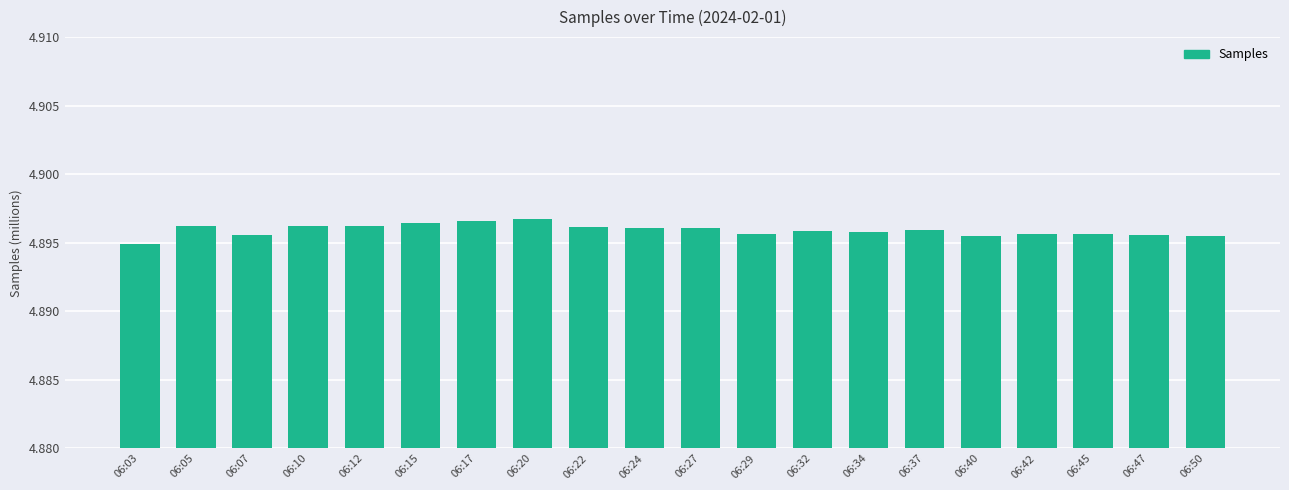

How many values are between 4 and 5?

20